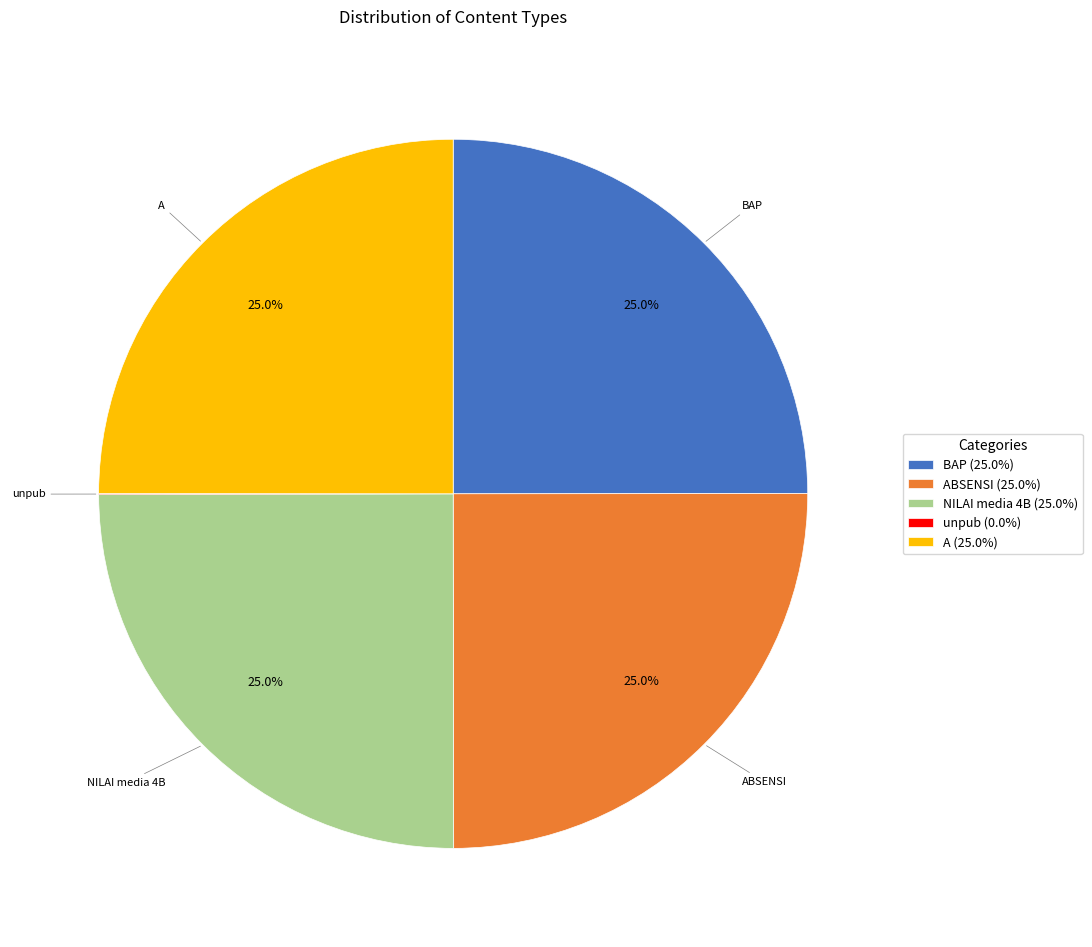

Does ABSENSI account for over 50% of the chart?

No